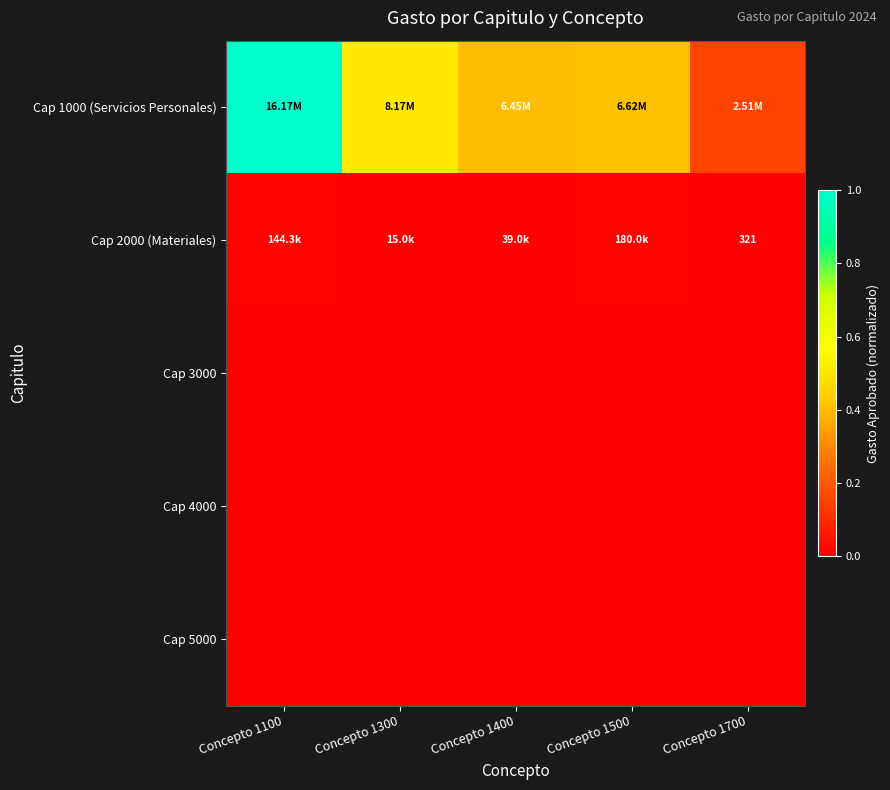

Rank the series at Concepto 1400 from lowest to highest value.

Cap 3000, Cap 4000, Cap 5000, Cap 2000 (Materiales), Cap 1000 (Servicios Personales)